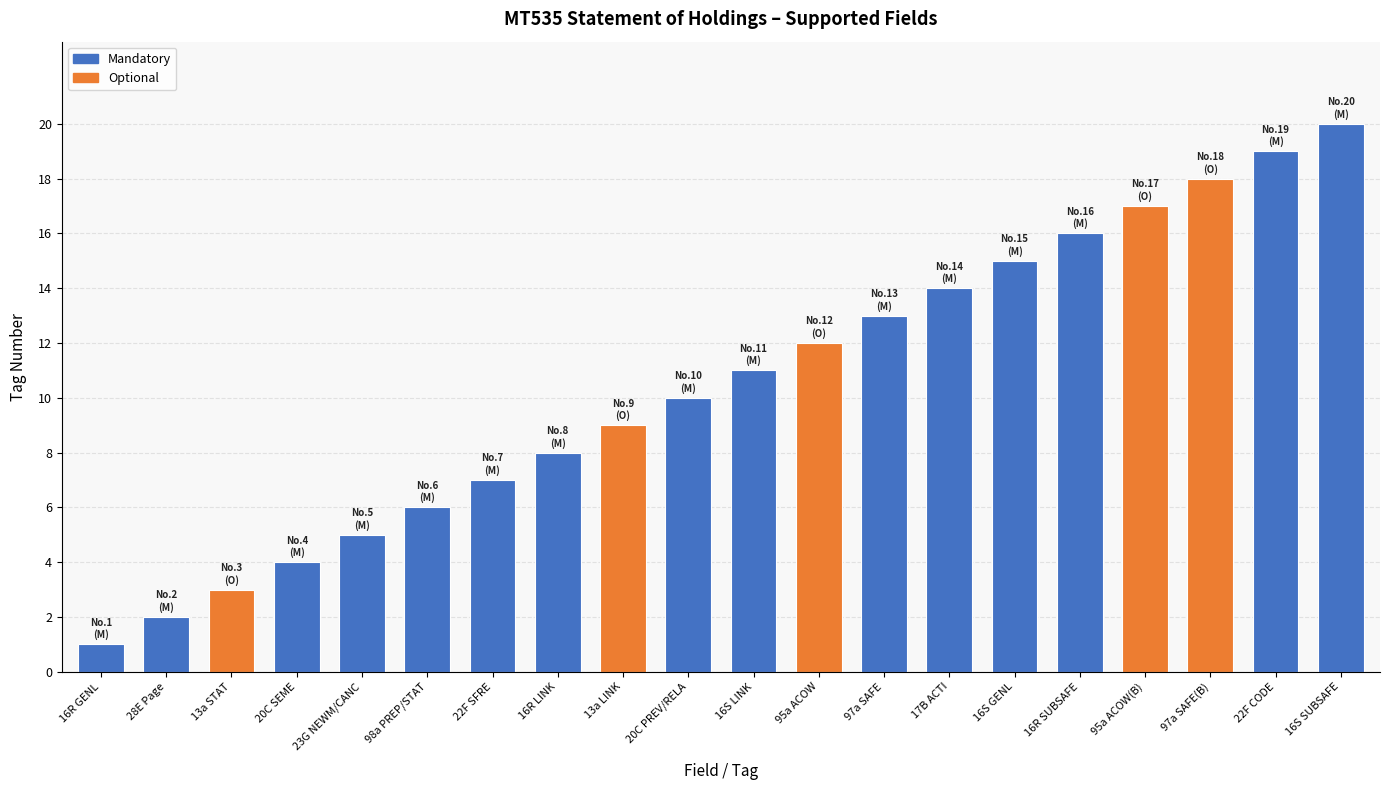

What is the label of the 16th bar from the right?

23G NEWM/CANC